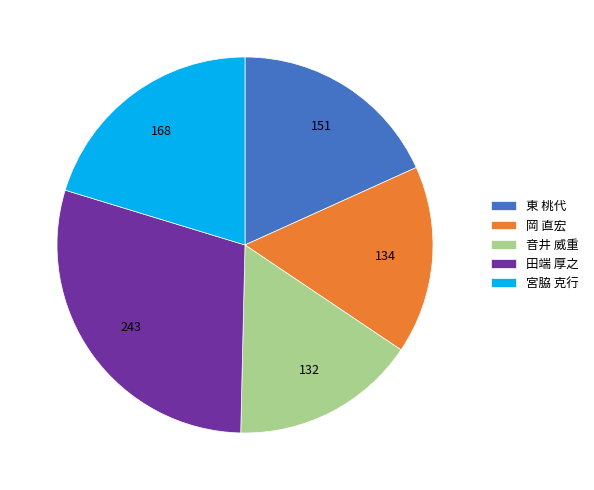

How many slices are in this pie chart?

5